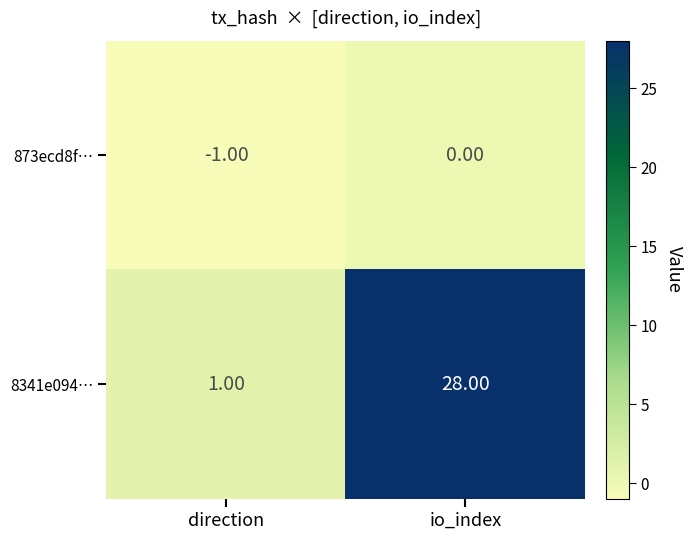

What is the difference between the maximum and minimum values in the 8341e094… series?

27